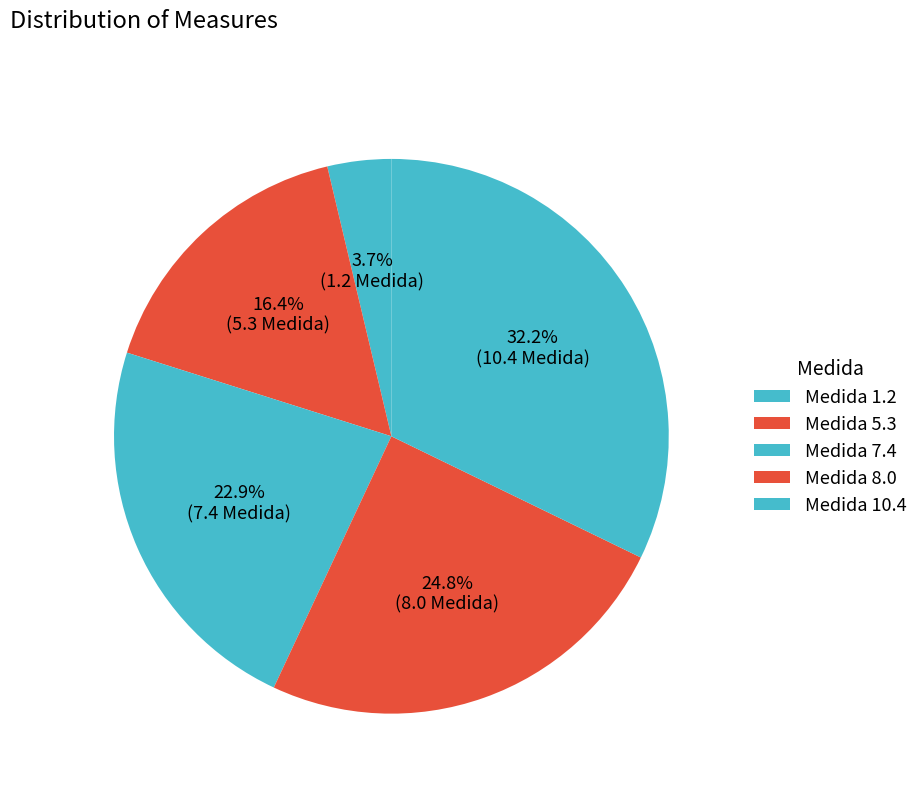

How many slices are in this pie chart?

5